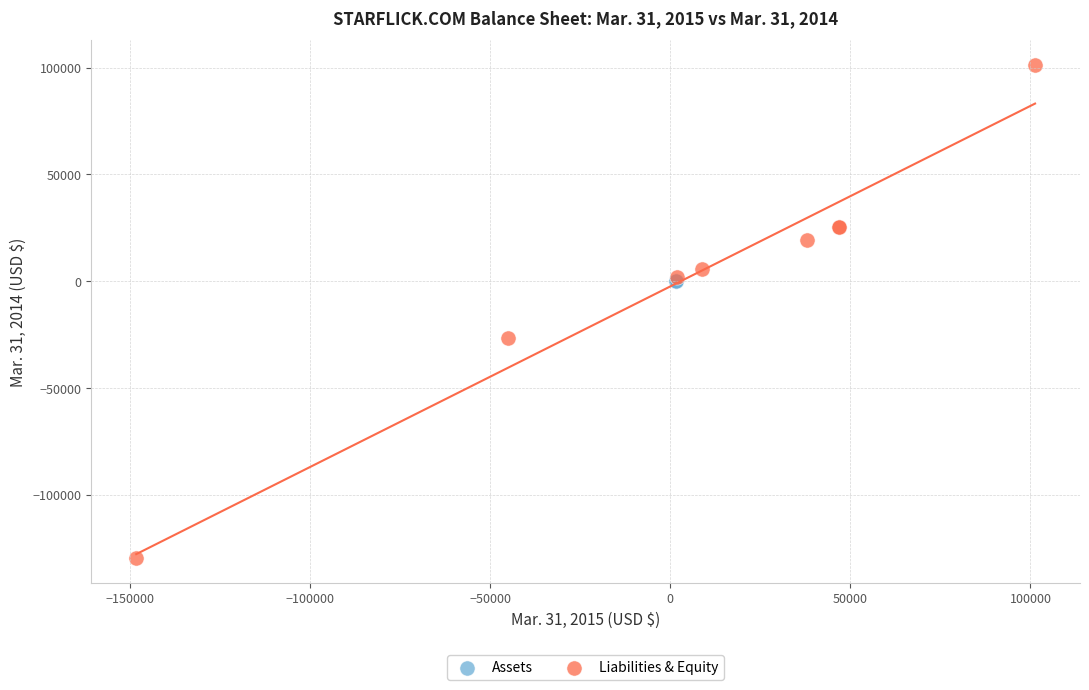

Which series reaches the maximum Y coordinate?

Liabilities & Equity